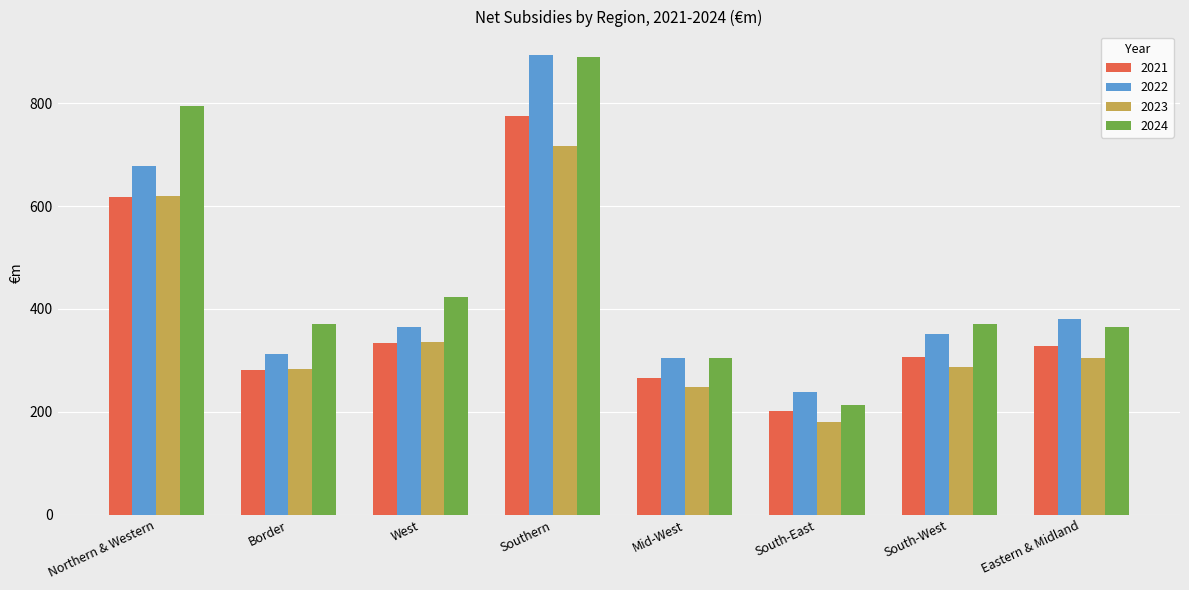

What is the minimum value shown in the chart?

181.1